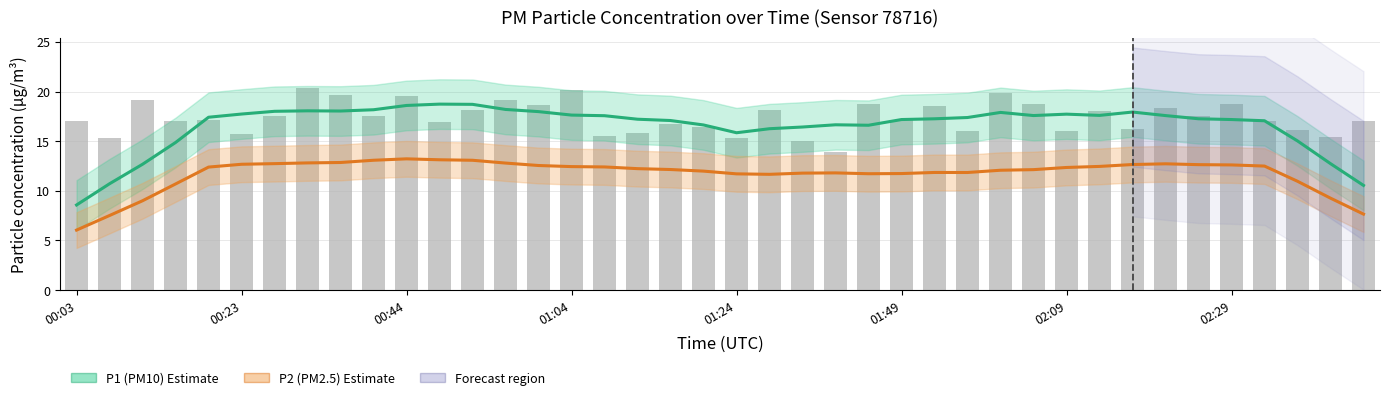

The P2 (PM2.5) series shows 17.2 at 16. True or false?

False